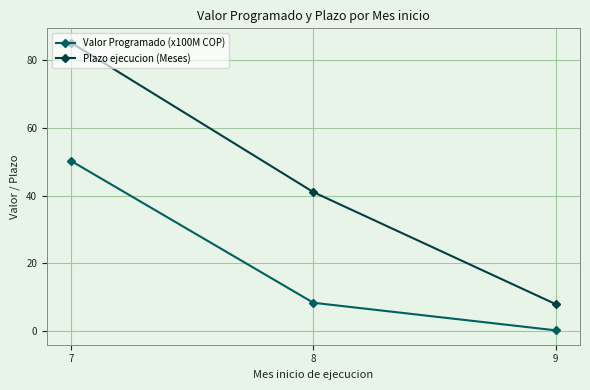

At which label is Valor Programado (x100M COP) closest to 25?

8